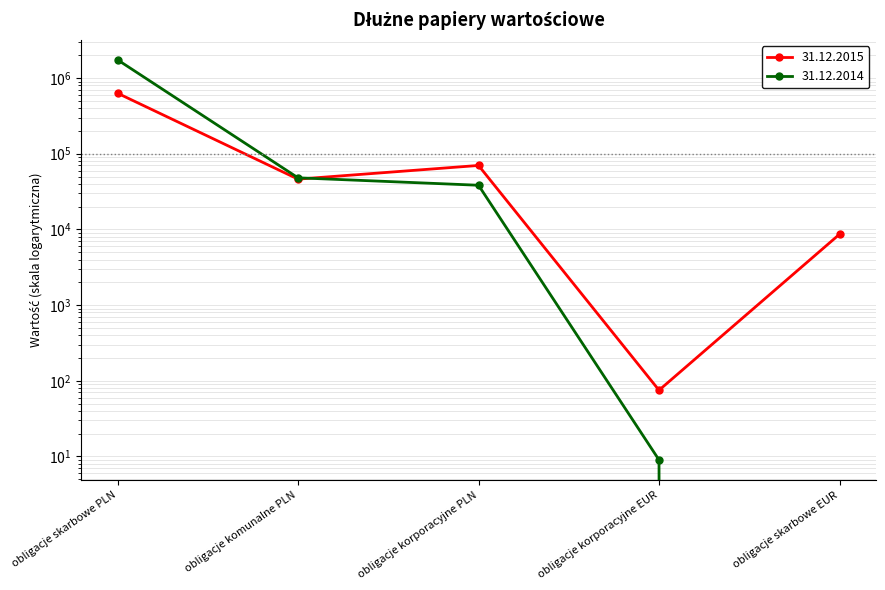

Which series has the largest total across all categories?

31.12.2014